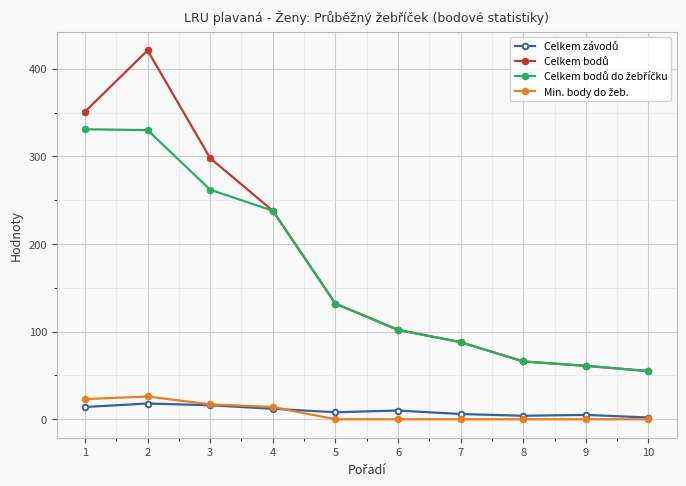

At how many categories does at least one series exceed 330?

2